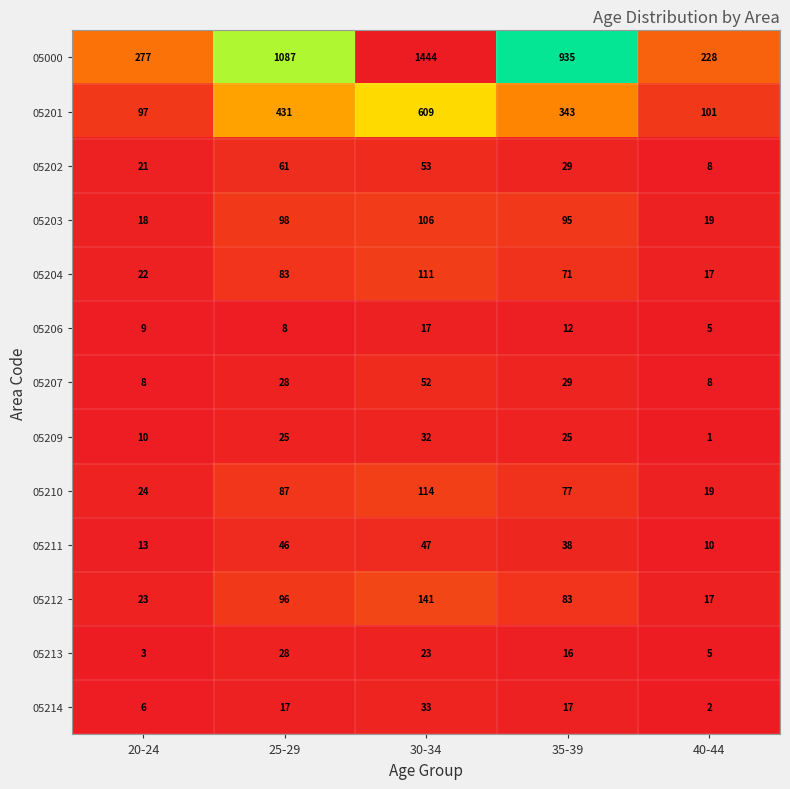

Which series has the largest total across all categories?

05000